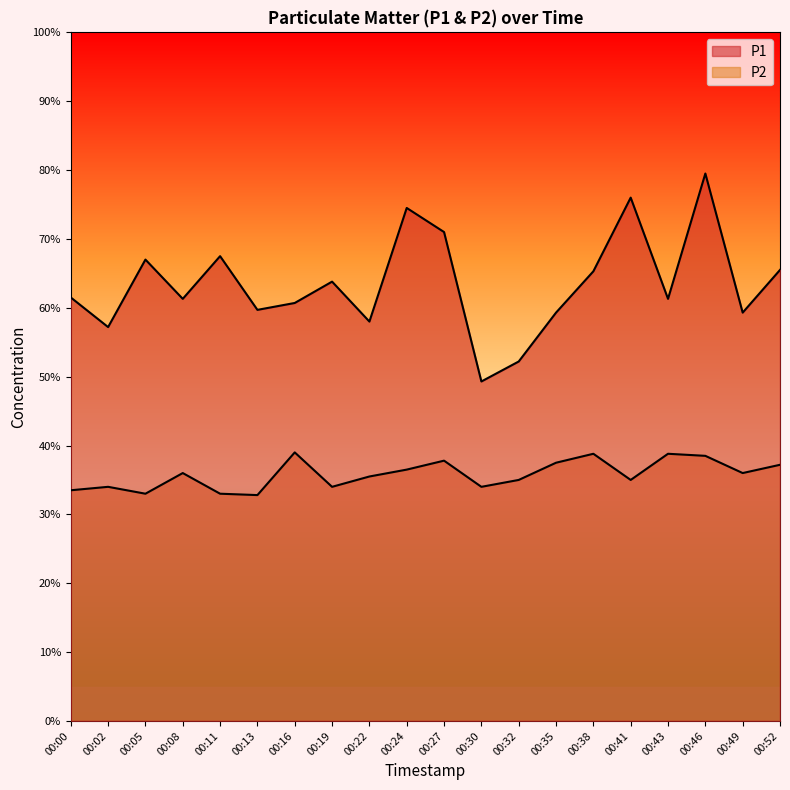

Which series has the largest total across all categories?

P1